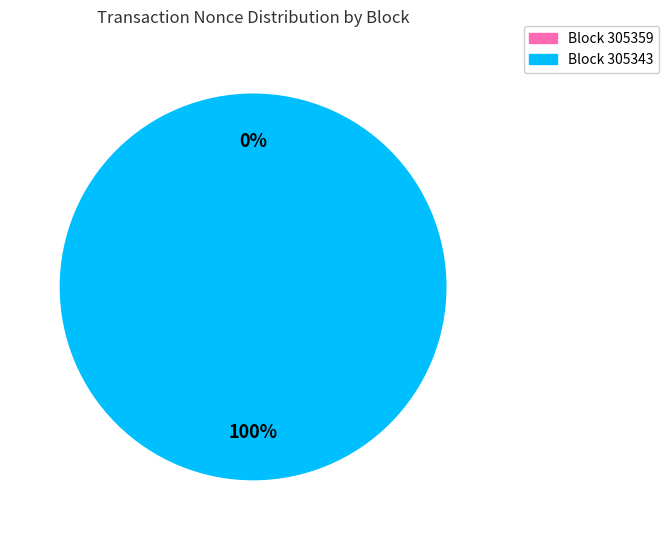

To the nearest percent, what percentage of the pie is 305343?

100%